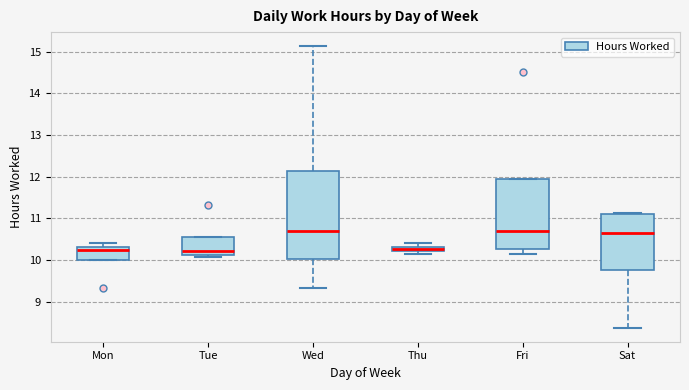

Comparing the boxes themselves (not the whiskers), which one is the tallest?

Wed